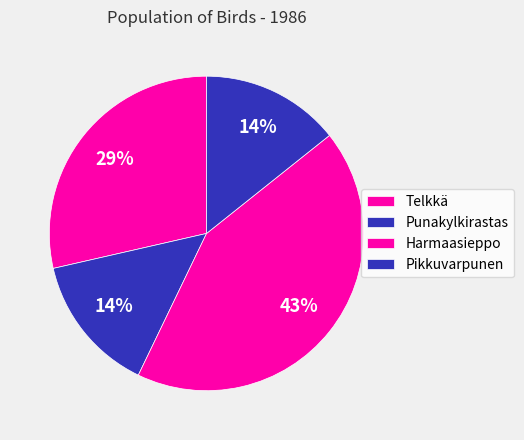

How much of the chart is everything except Harmaasieppo?

57.1%